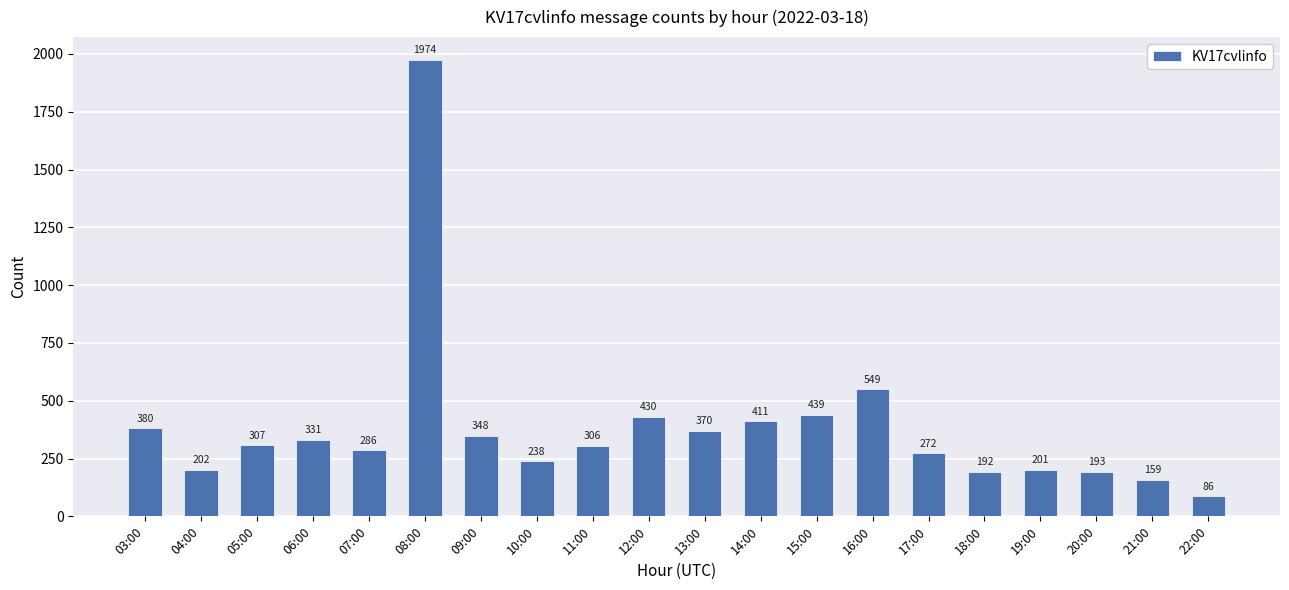

How many data points does each series have?

20